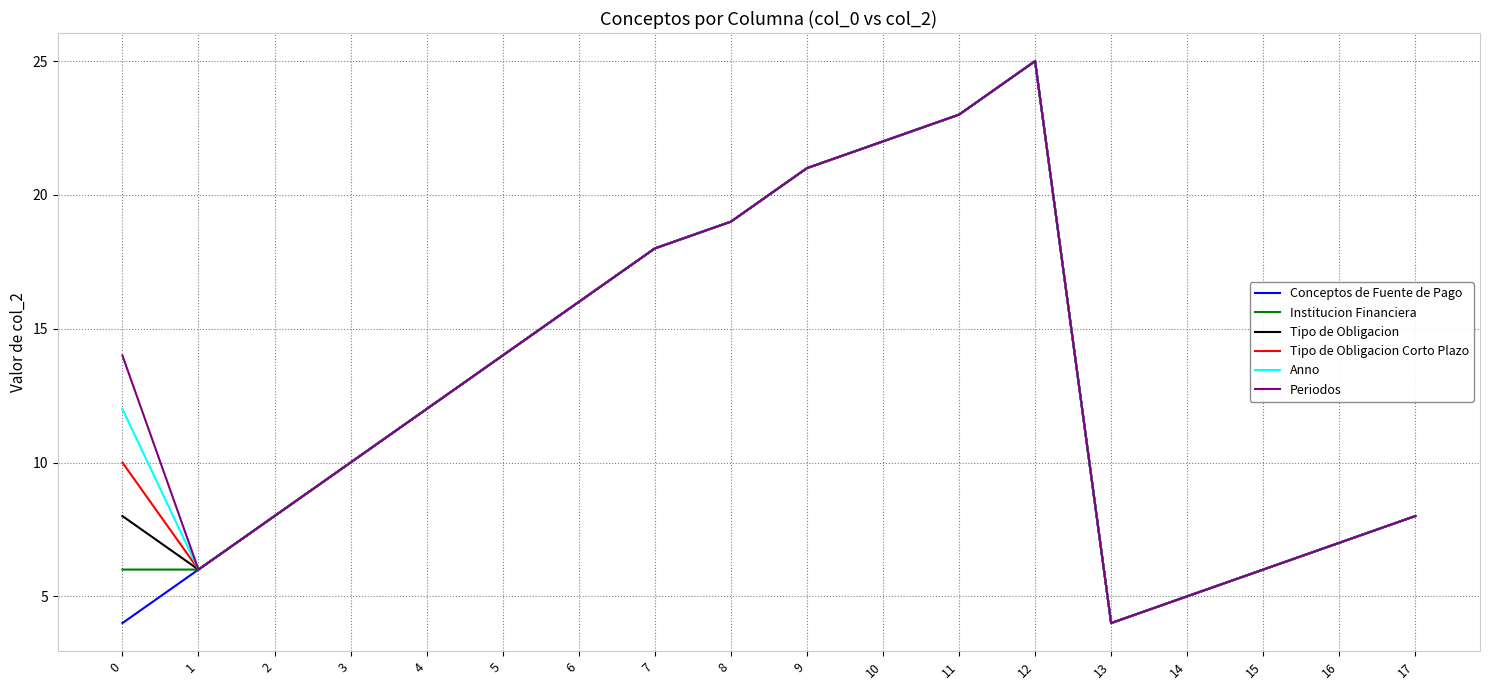

True or false: Conceptos de Fuente de Pago has more than 0 interior local peaks.

True